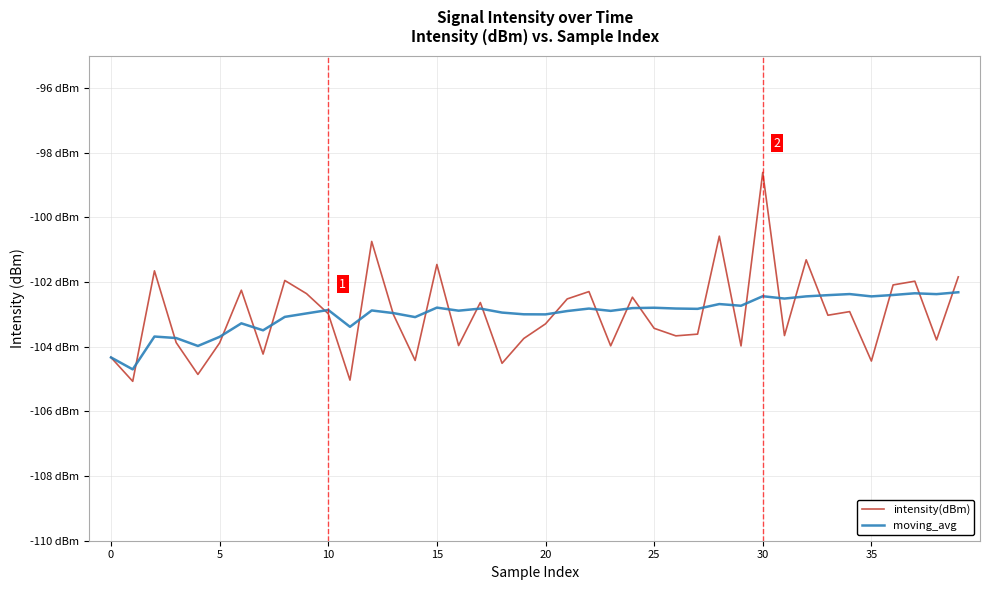

What is the label of the 12th point from the left?

11